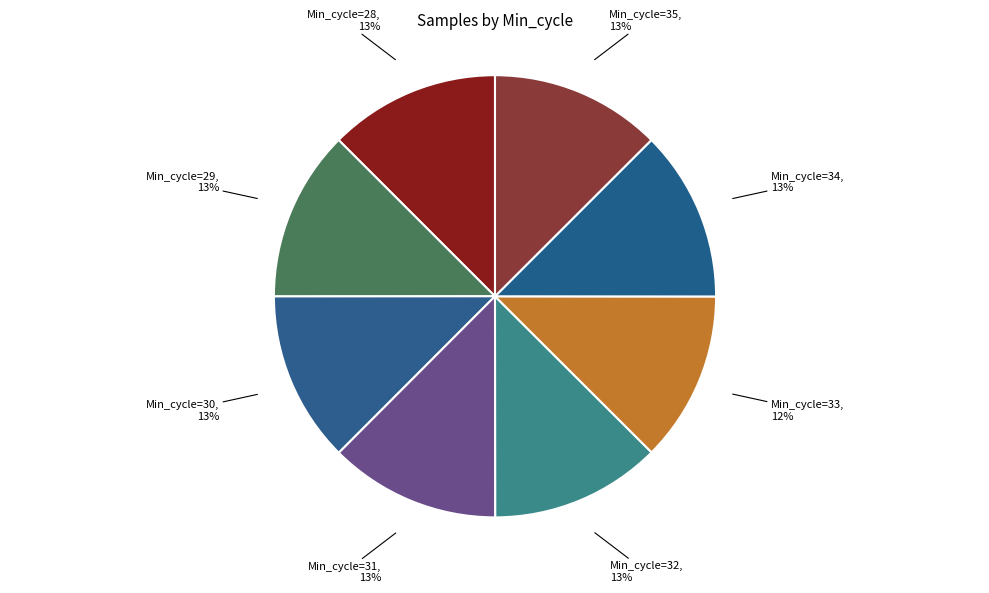

To the nearest percent, what percentage of the pie is Min_cycle=30, 13%?

13%